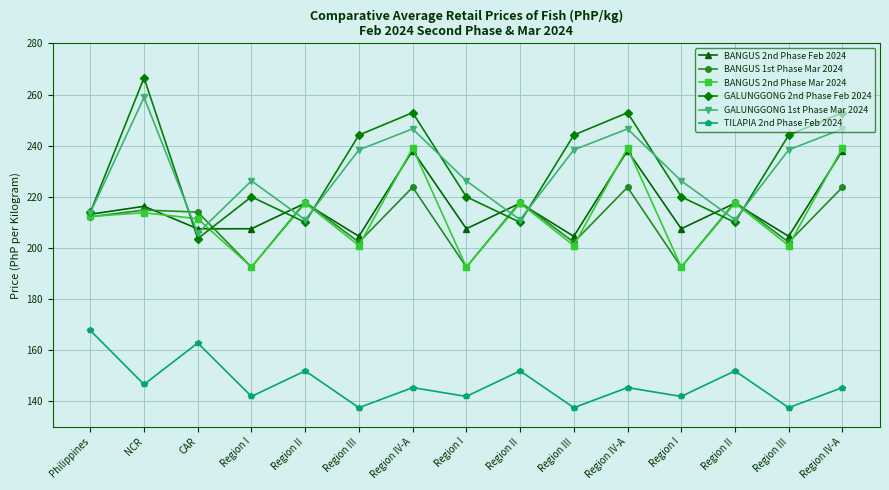

What is the total value across all series at NCR?

1316.9